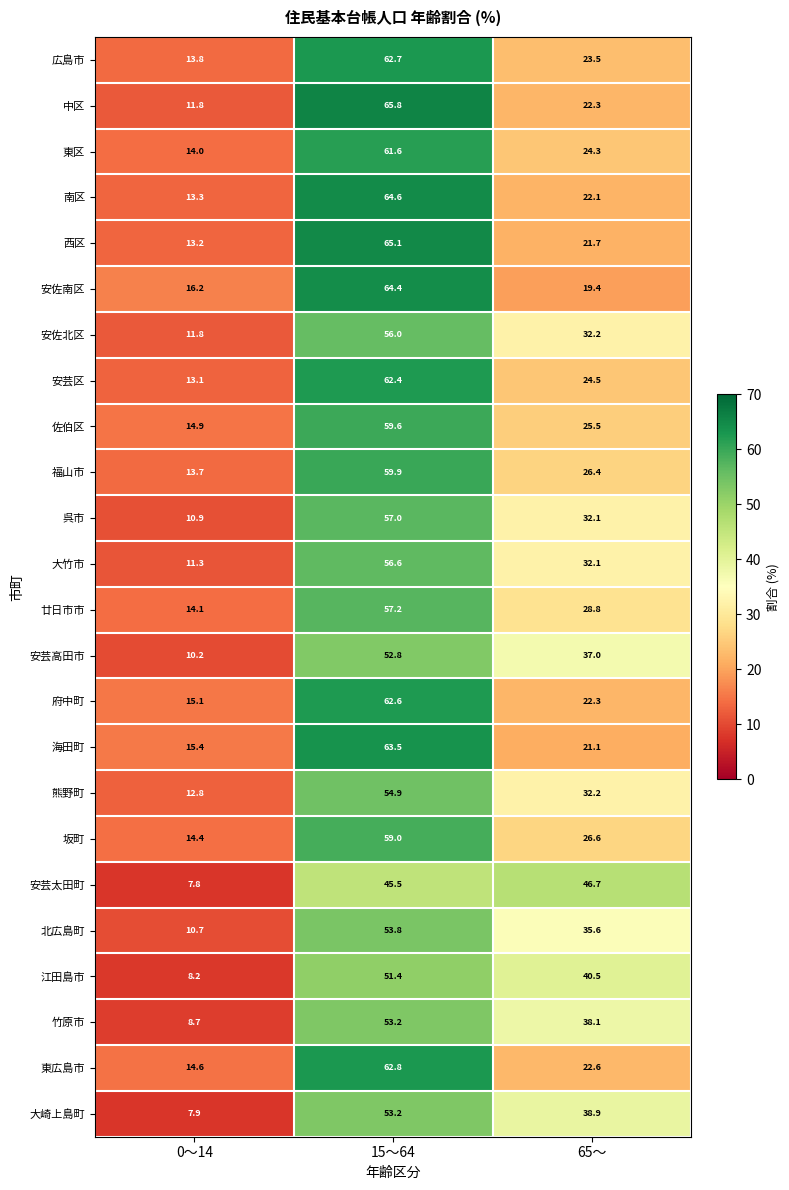

What is the difference between the maximum and minimum values in the 熊野町 series?

42.1